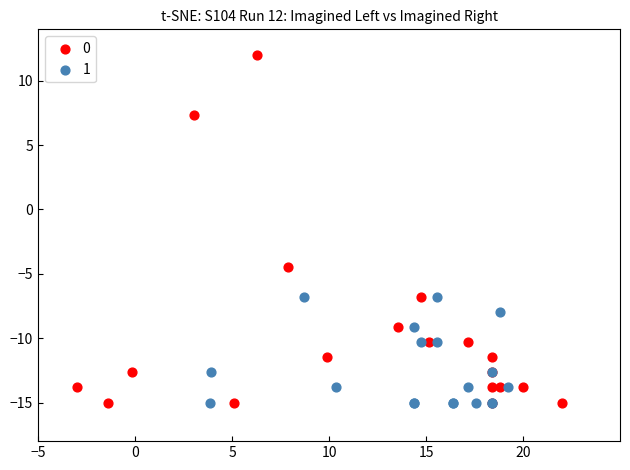

What are all the series names shown in the legend?

0, 1